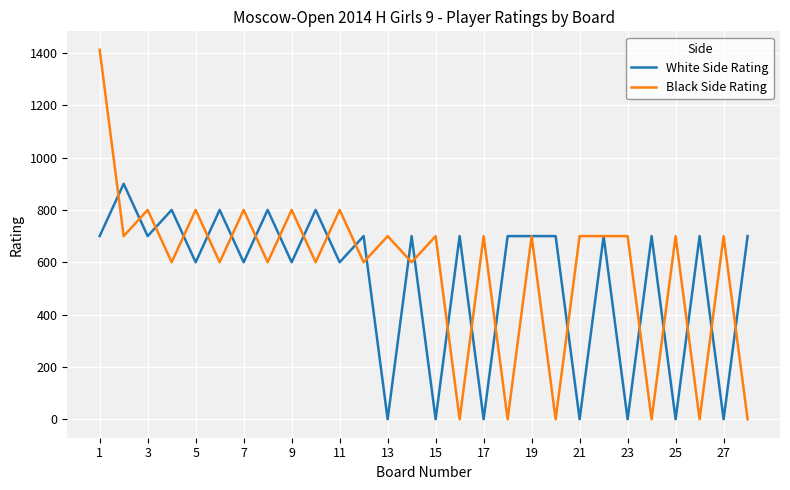

Which series ends up on top after the final intersection of Black Side Rating and White Side Rating?

White Side Rating